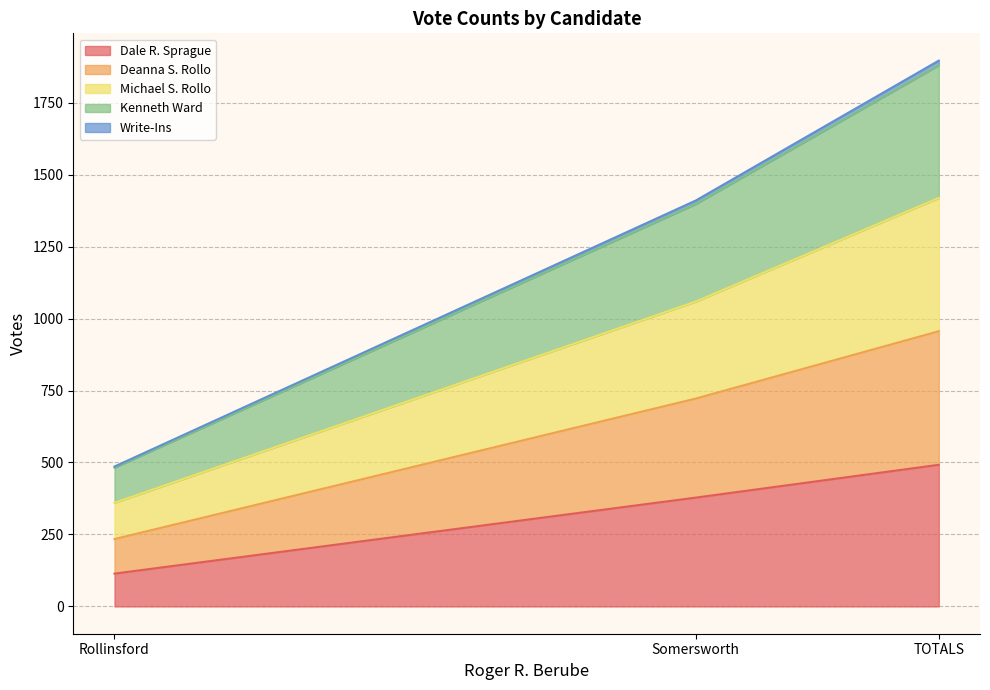

At which label is Dale R. Sprague closest to 303?

Somersworth